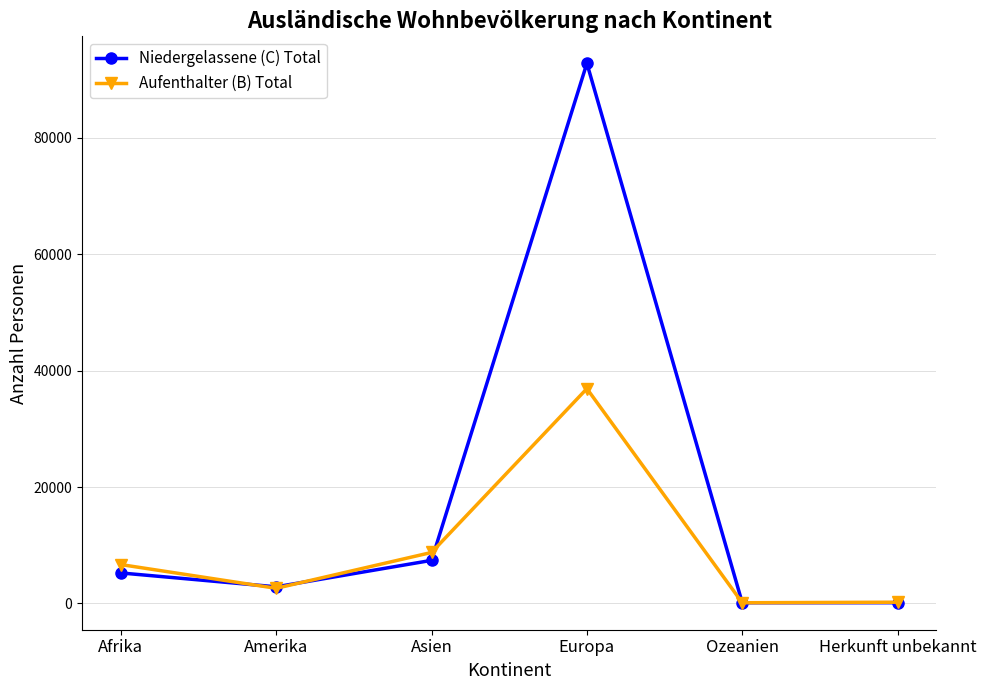

Rank the series by their maximum value, from highest to lowest.

Niedergelassene (C) Total, Aufenthalter (B) Total